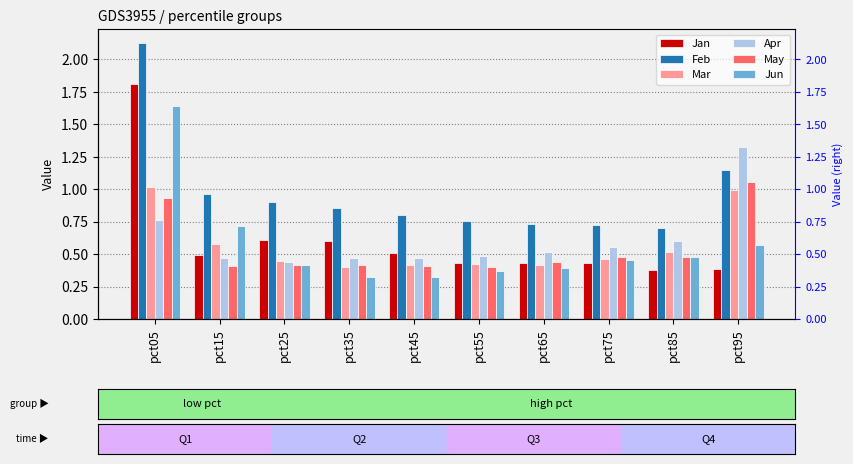

Which has a higher value, pct55 or pct25?

pct25